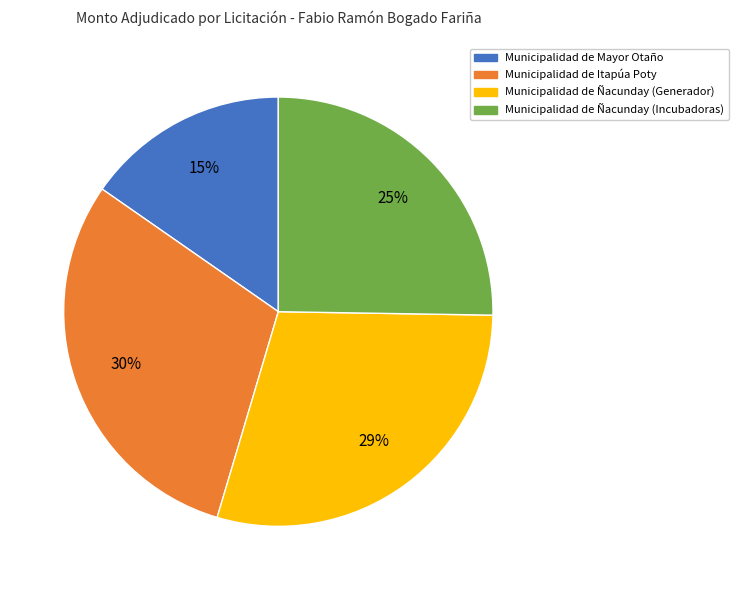

Is there a majority slice in this chart?

No